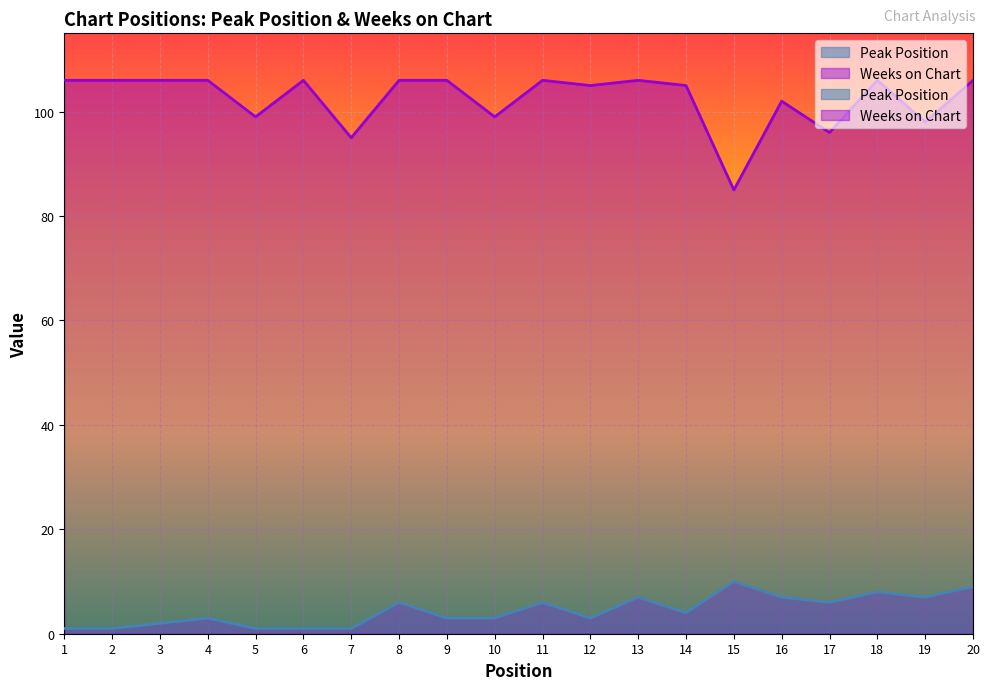

Where is the first local minimum for Weeks on Chart?

5